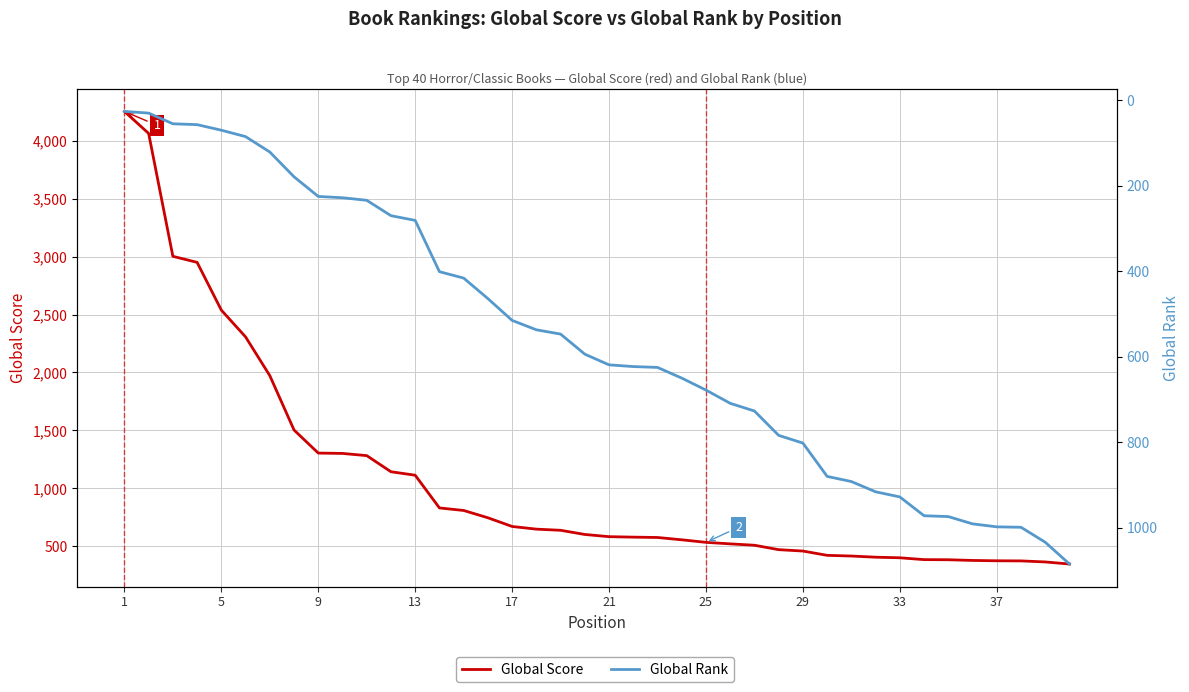

At how many categories does at least one series exceed 3166?

2